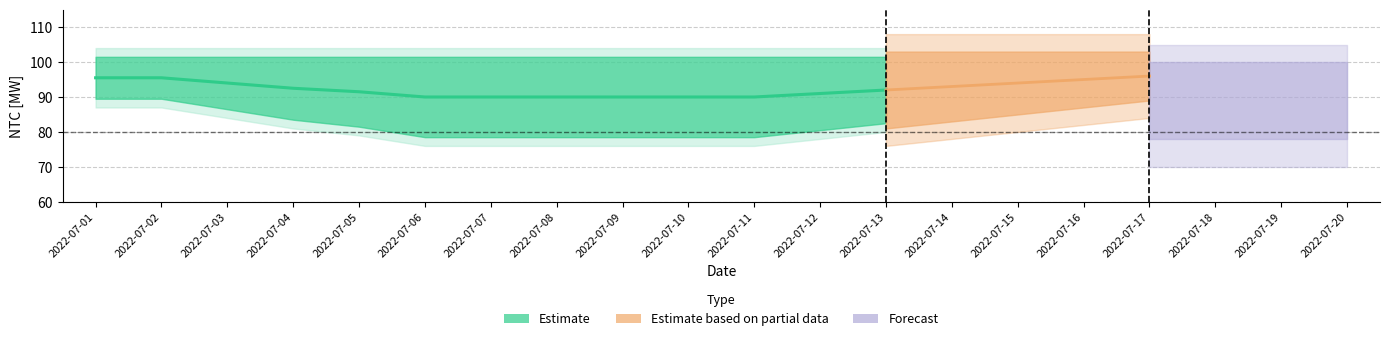

How many lines are shown in the chart?

4